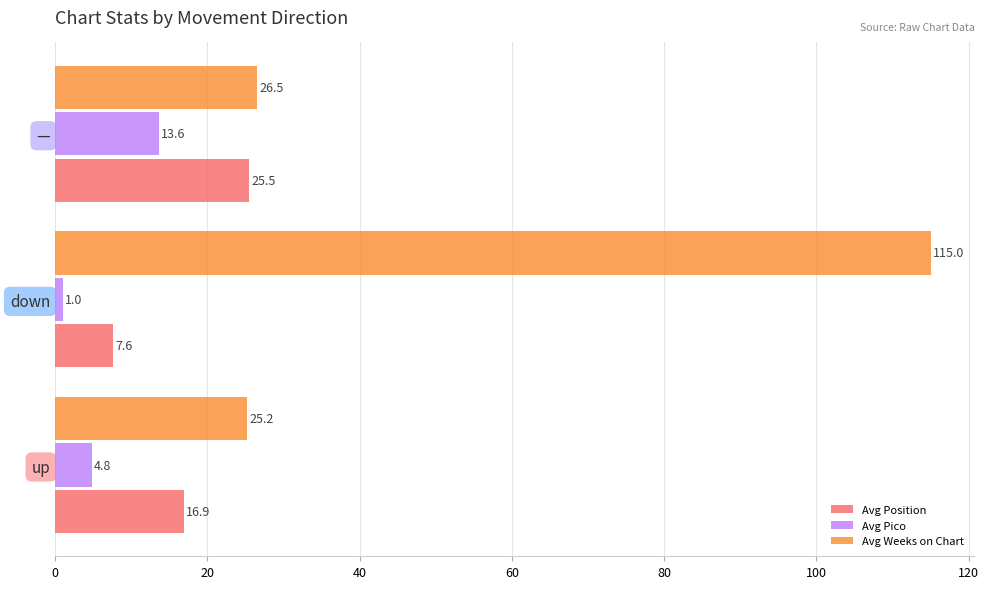

Is it true that Avg Pico equals 4.8 at up?

True